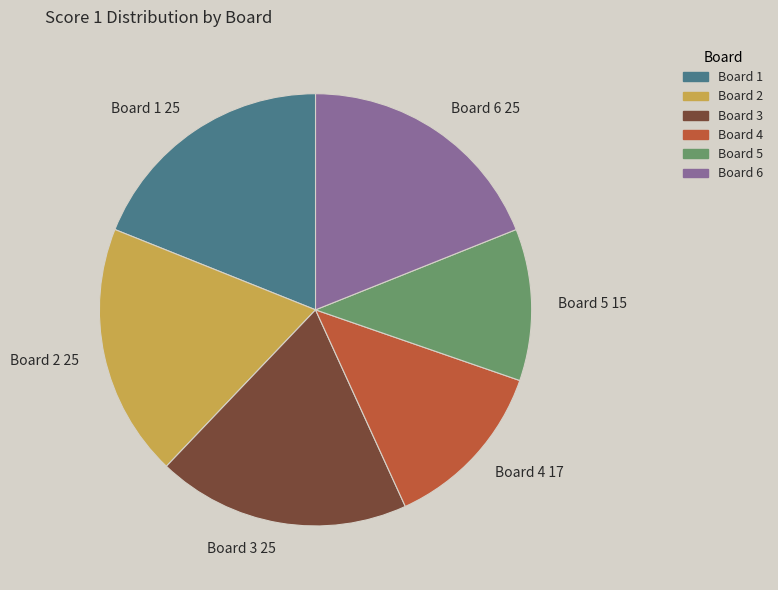

Which category has the smallest portion of the pie?

Board 5